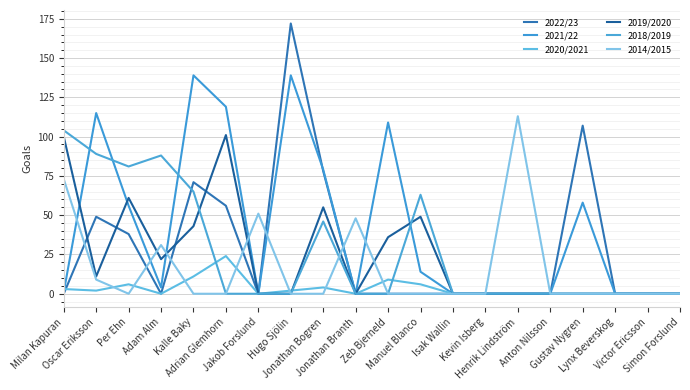

Rank the series by their maximum value, from lowest to highest.

2020/2021, 2019/2020, 2018/2019, 2014/2015, 2021/22, 2022/23